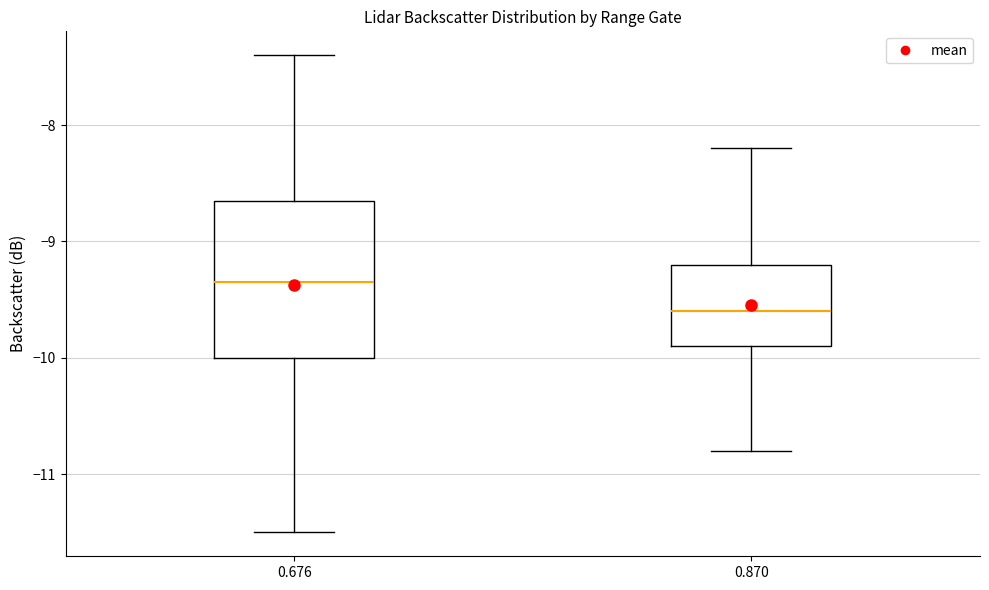

Reading left to right, read every box against the y-axis: the position of its median line, the range the box covers, and the ends of its whiskers. The values are not printed on the chart, so give them approximately, as read against the axis.

0.676: median -9.3, box -10.0 to -8.6, whiskers -11.5 to -7.4
0.870: median -9.6, box -9.9 to -9.2, whiskers -10.8 to -8.2